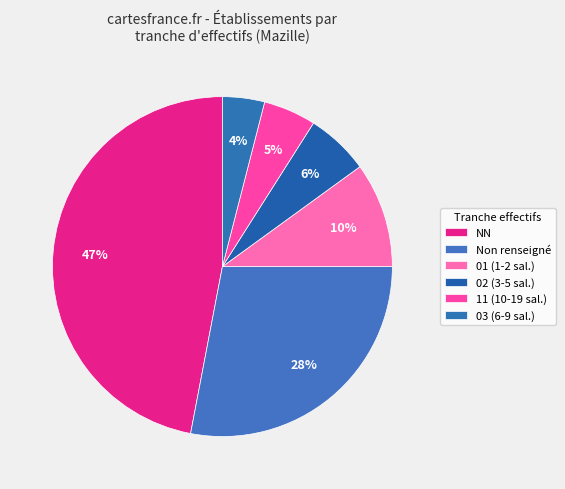

Count the number of slices in the pie.

6